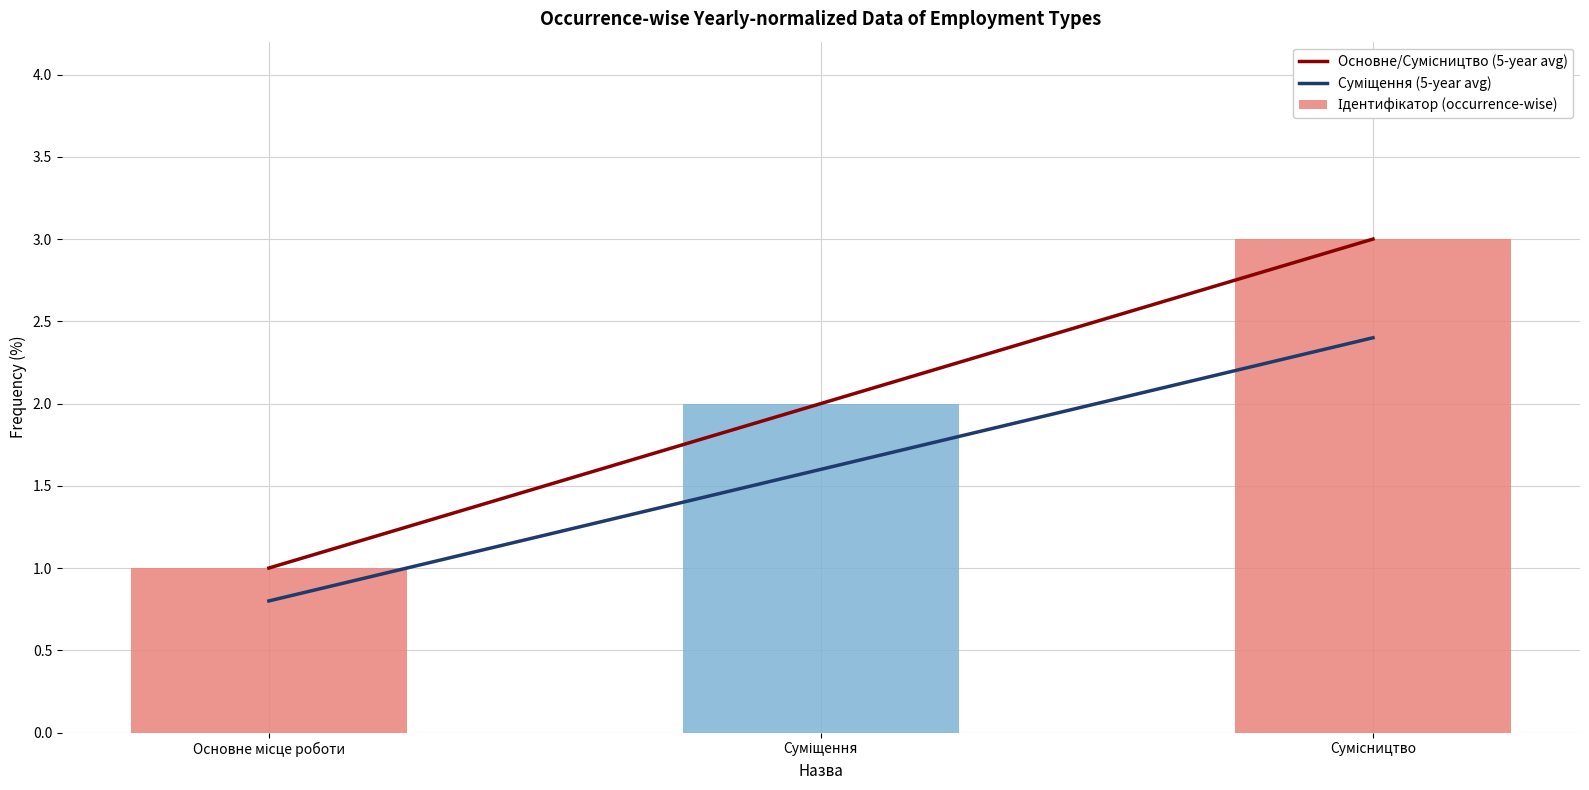

Does the chart contain stacked bars?

No